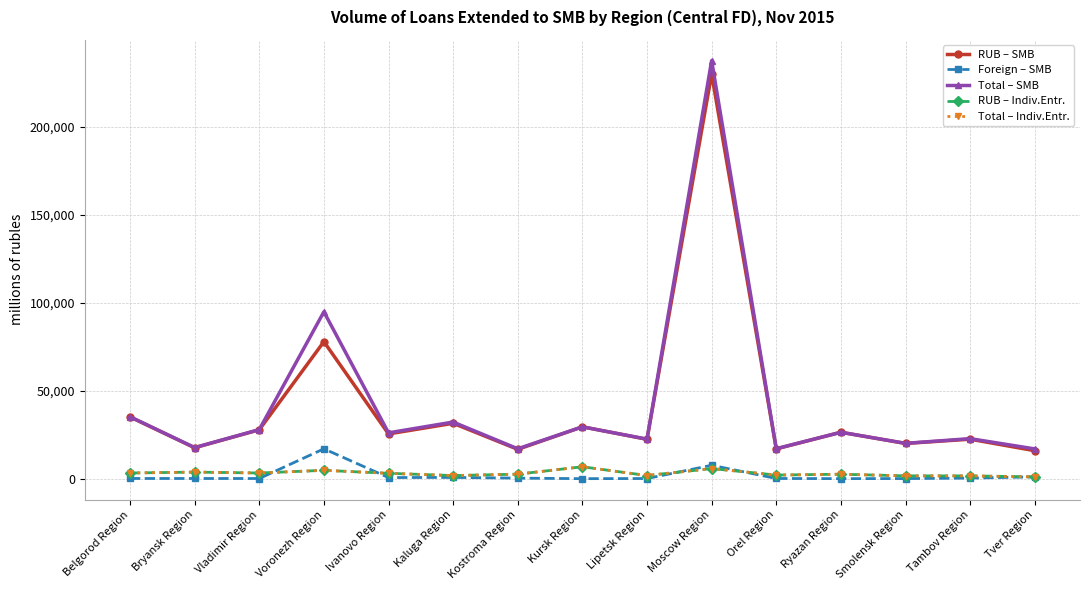

True or false: RUB – SMB and Total – Indiv.Entr. cross at least once.

False